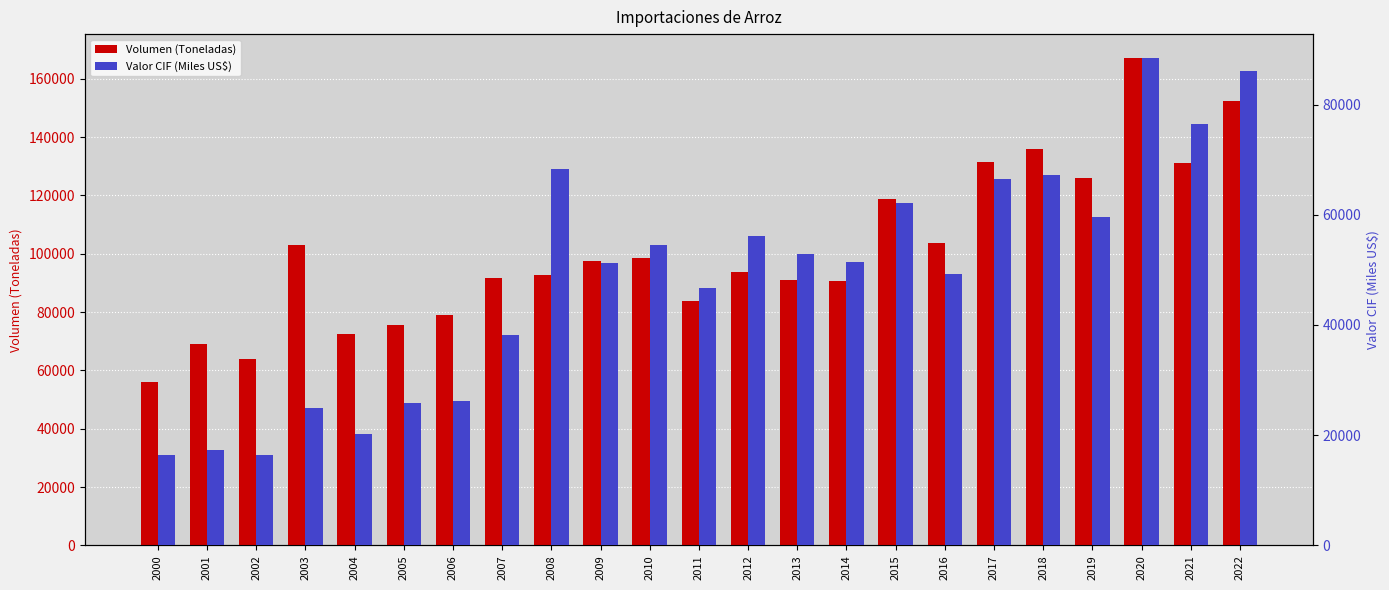

Are the bars grouped side by side (vs. stacked)?

Yes